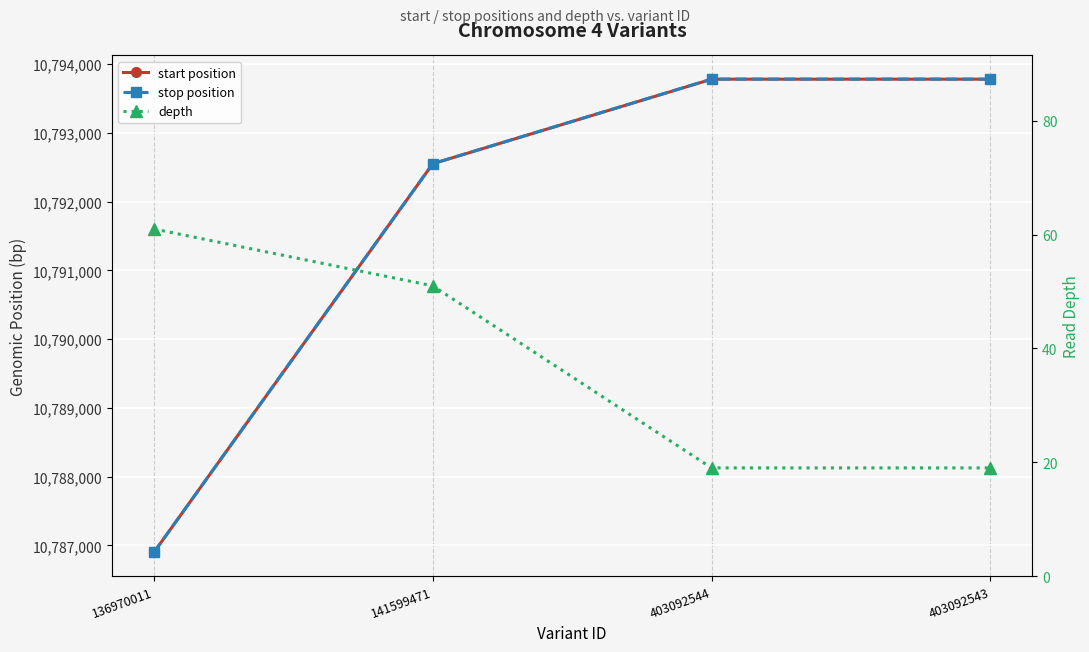

What is the value of the start position point at the 3rd from the left?

10793780